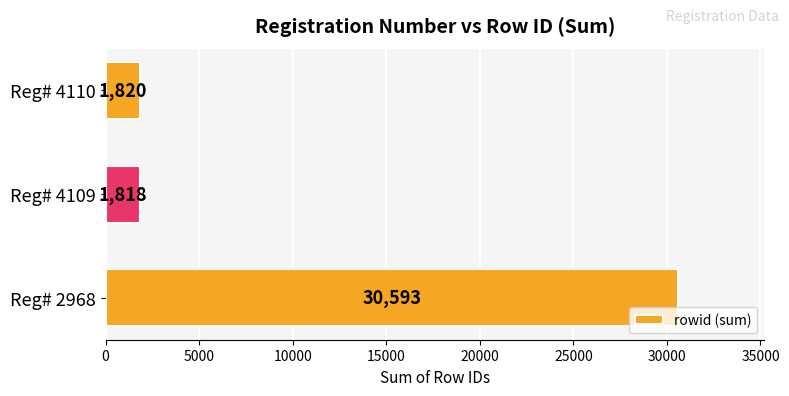

Rank the categories by value from highest to lowest.

Reg# 2968, Reg# 4110, Reg# 4109